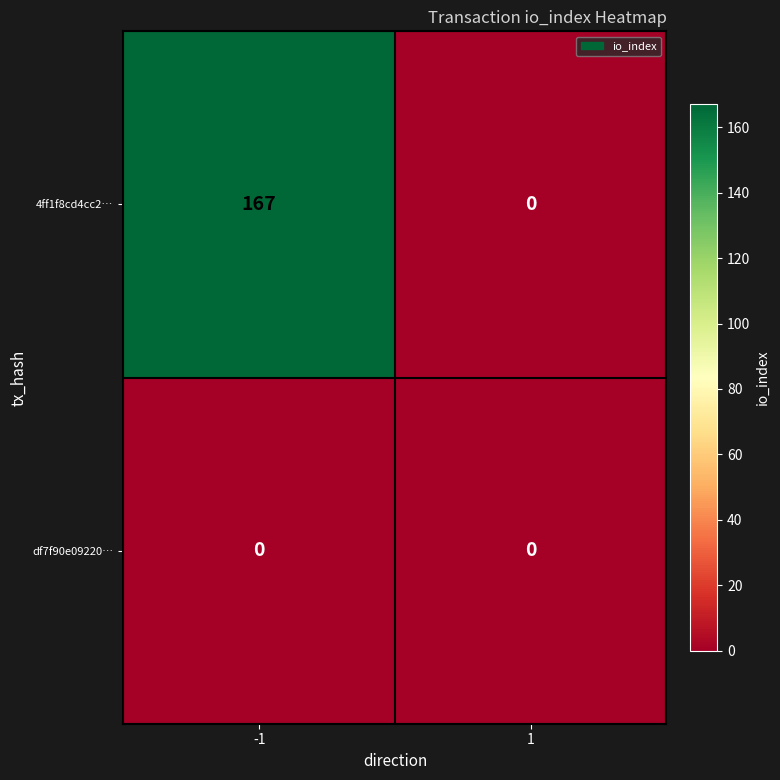

The value of 4ff1f8cd4cc2… at -1 is 223. True or false?

False